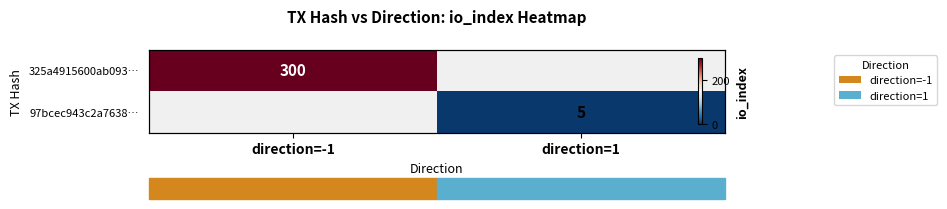

Which category has the highest value in the 325a4915600ab093… series?

direction=-1